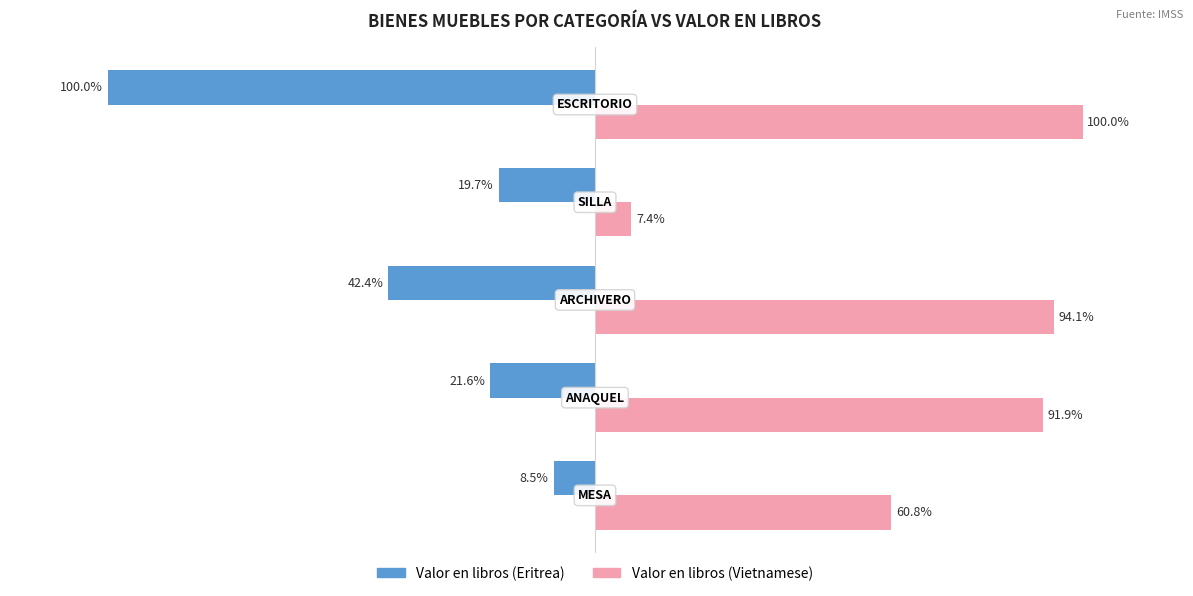

List the series in order of their peak value, lowest first.

Valor en libros (Eritrea), Valor en libros (Vietnamese)